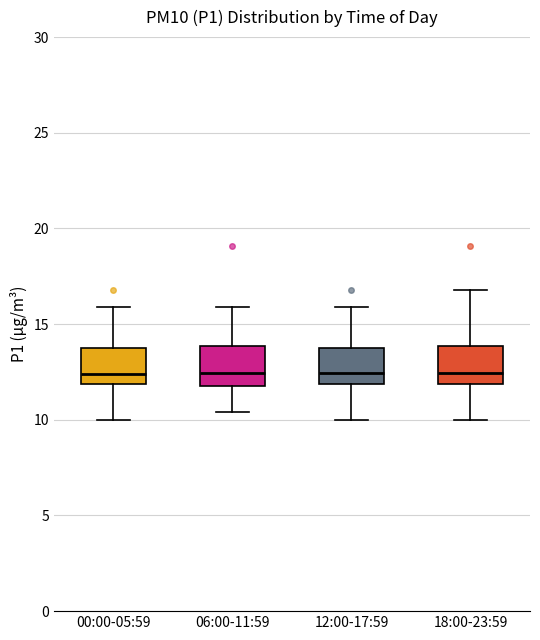

Where is the upper edge of the box for 18:00-23:59 on the y-axis? The values are not printed on the chart, so give them approximately, as read against the axis.

14.0